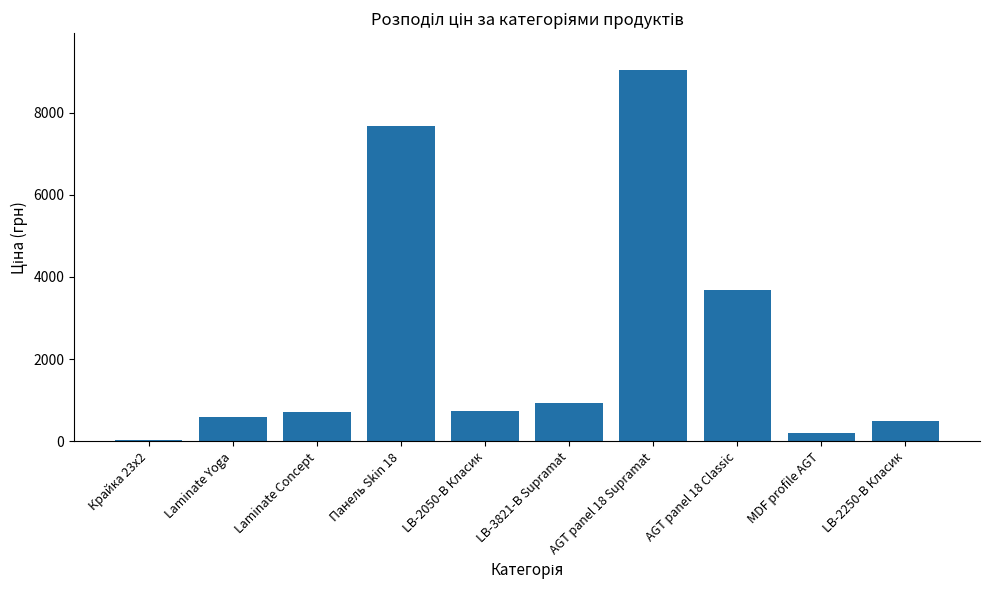

What is the change in value from Laminate Concept to AGT panel 18 Supramat?

+8332.0